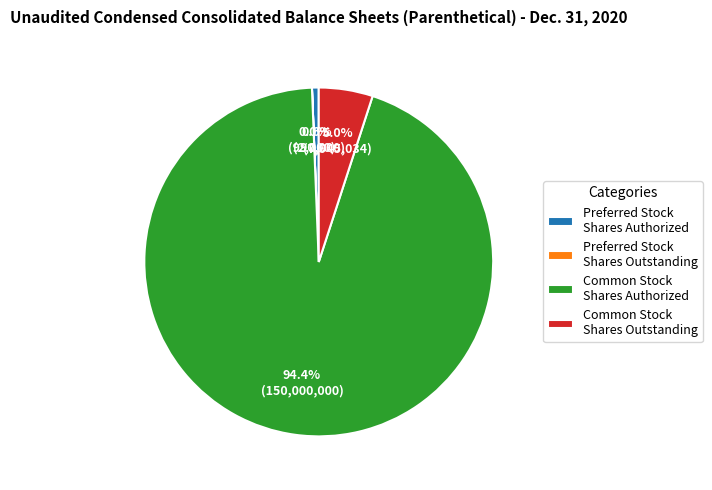

Is it true that Common Stock Shares Authorized is 99% of the pie?

False